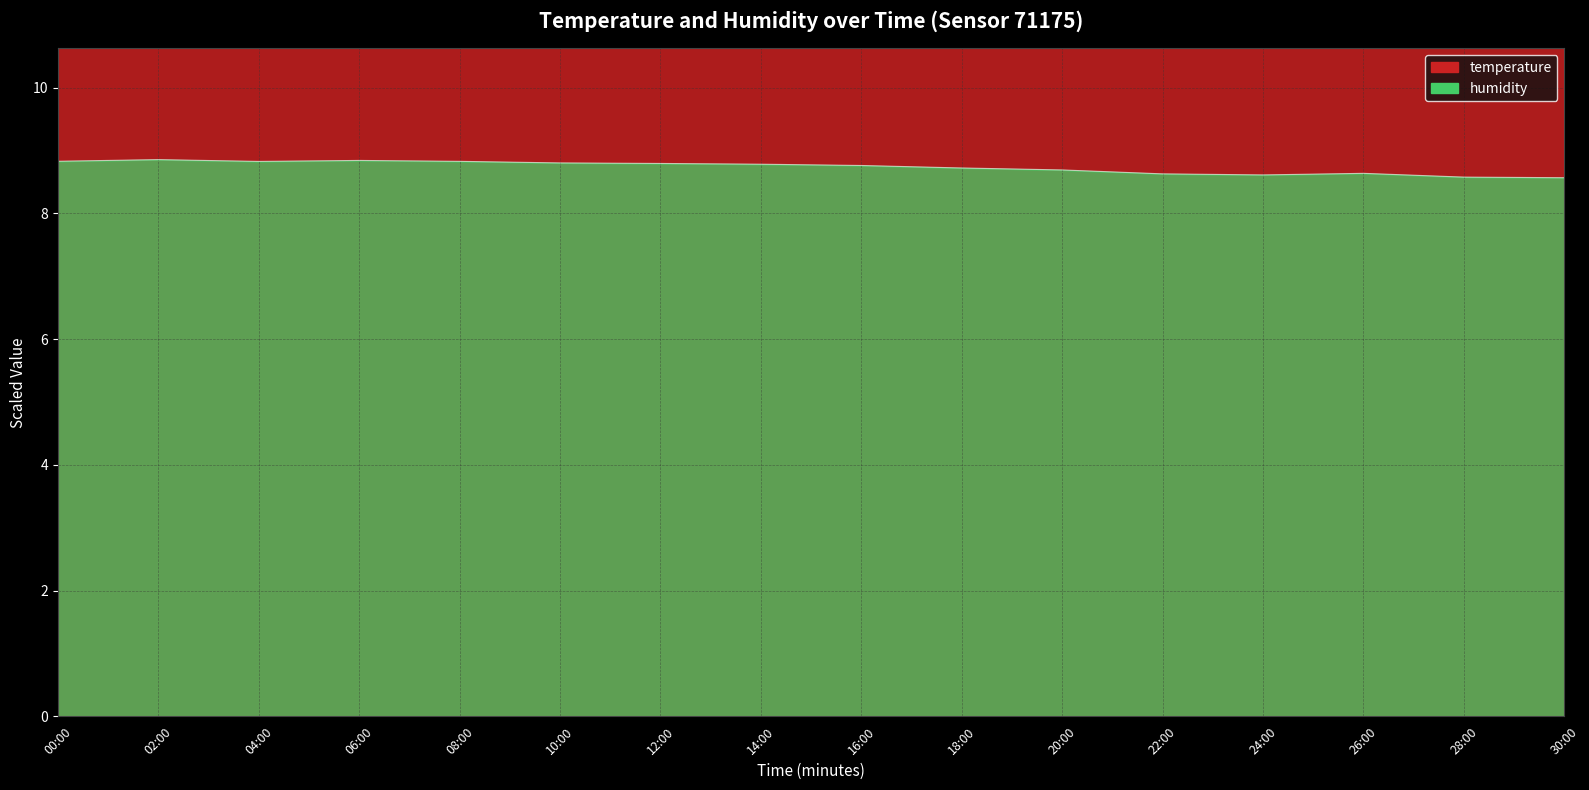

Count the humidity values in the range 8 to 9.

16